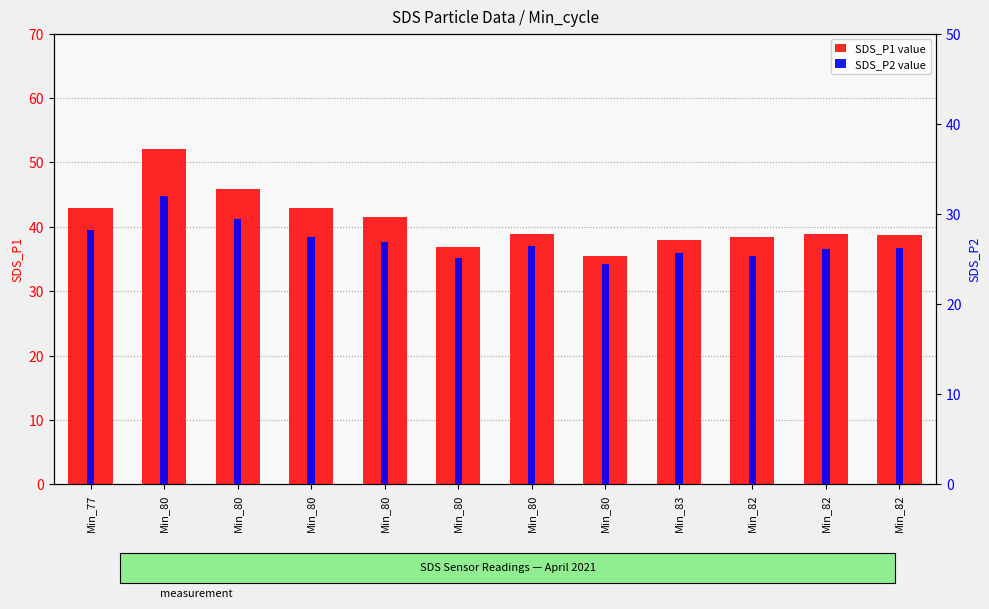

What is the label of the 12th bar from the left?

Min_82